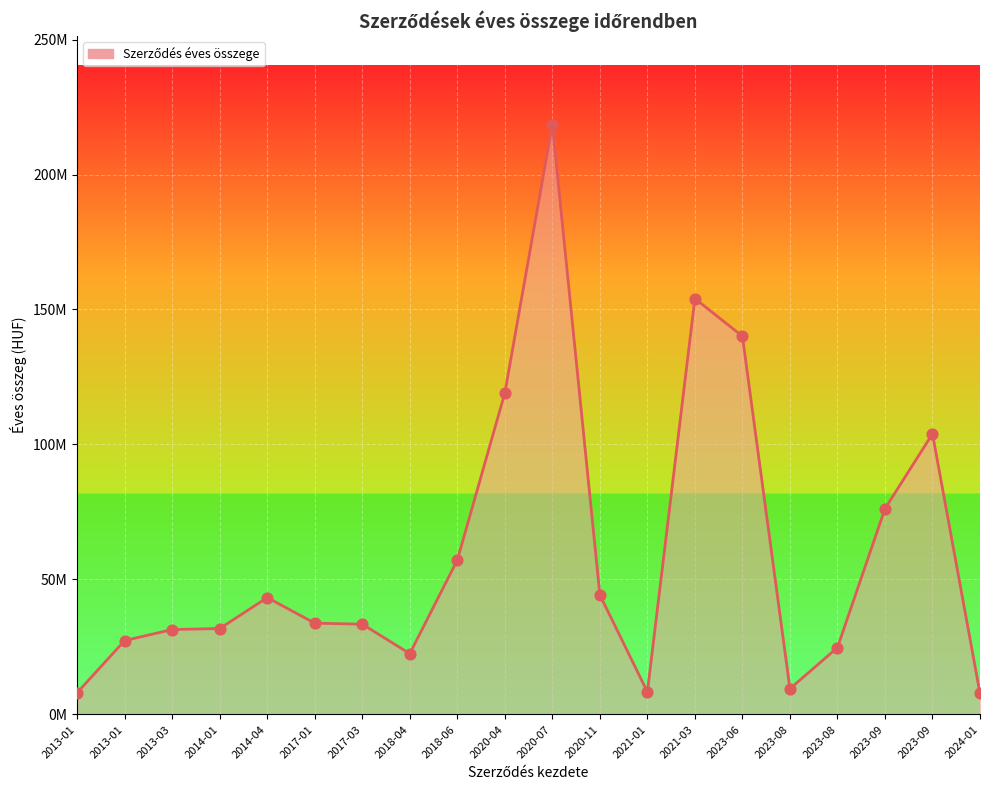

Is this an area chart (filled region under the line)?

Yes